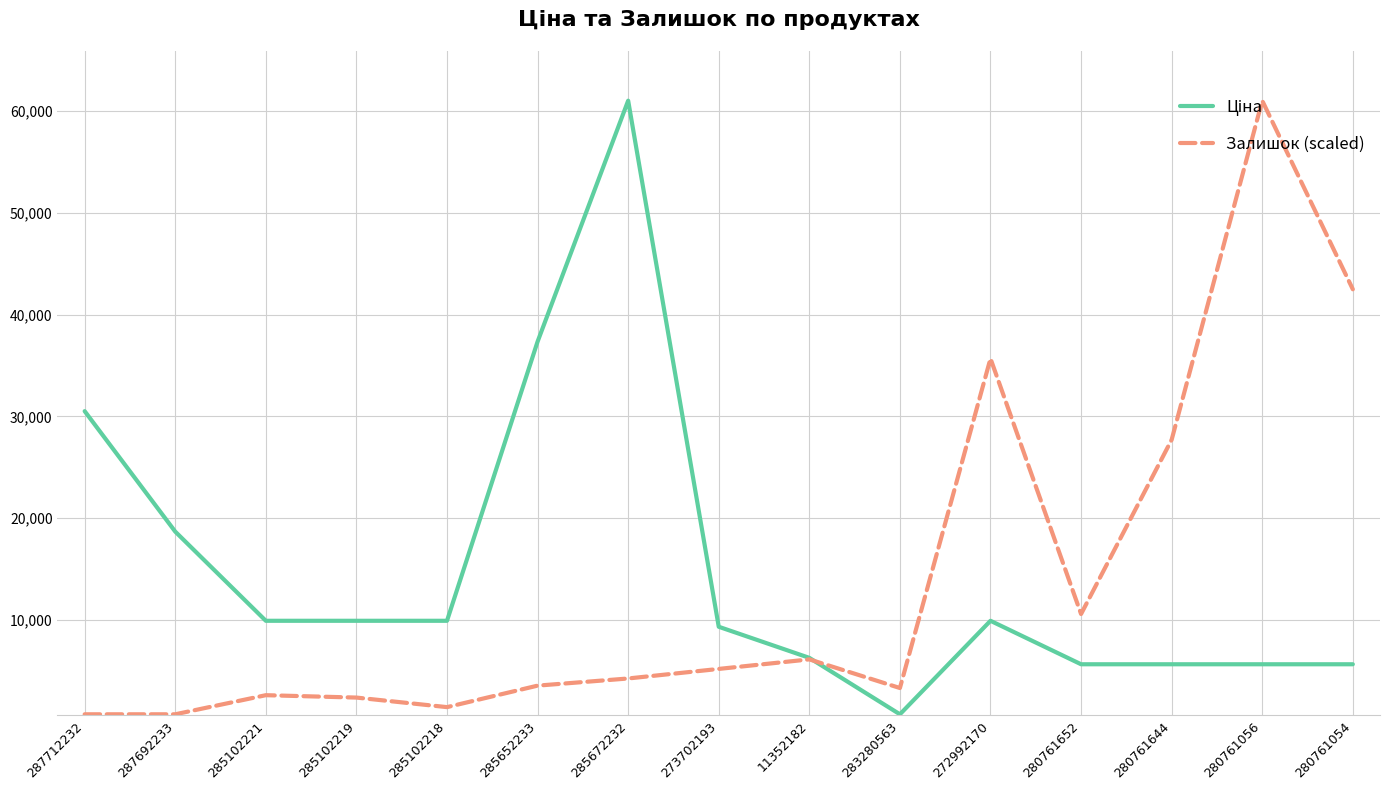

Is it true that Залишок (scaled) equals 4815.1 at 280761652?

False